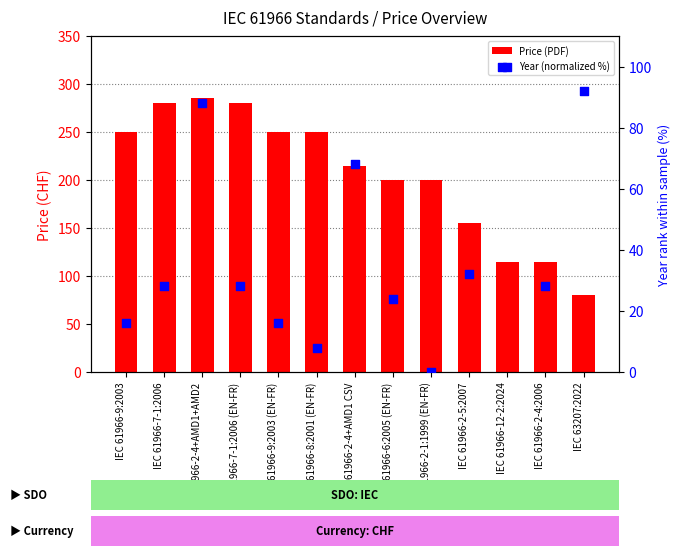

Is the value of Price (PDF) at IEC 61966-9:2003 greater than the value of Year (normalized %) at IEC 61966-12-2:2024?

Yes